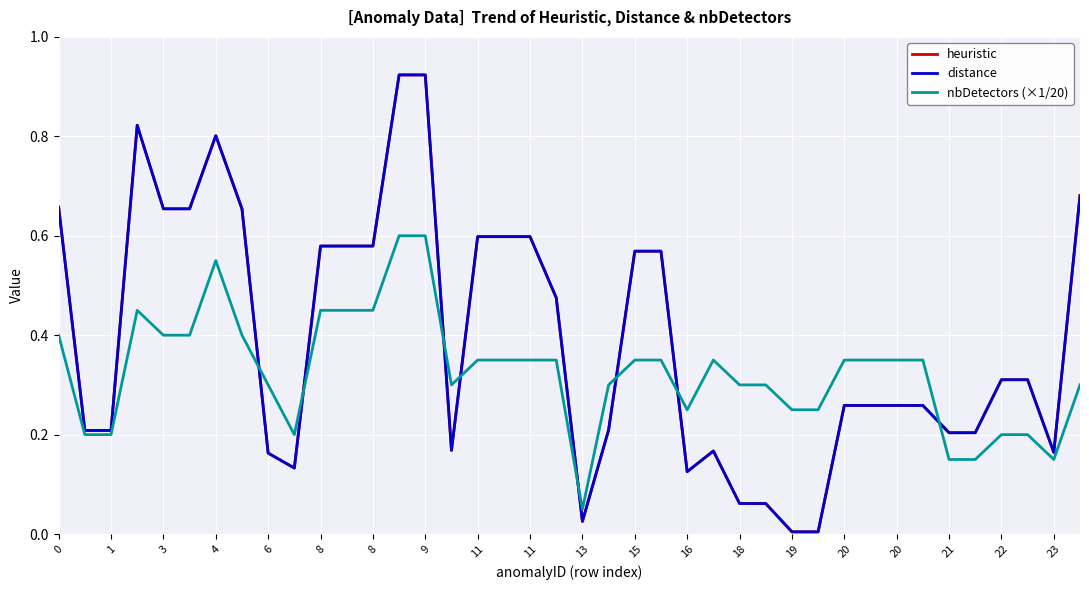

Which series has the widest spread of values?

heuristic